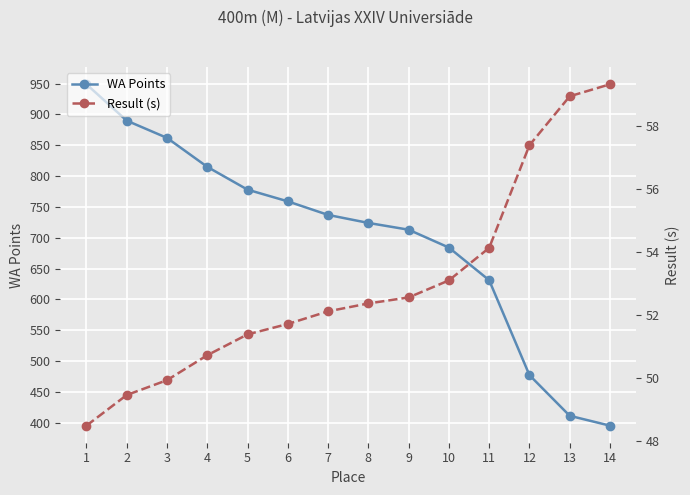

Rank the categories by Result (s) value from lowest to highest.

1, 2, 3, 4, 5, 6, 7, 8, 9, 10, 11, 12, 13, 14